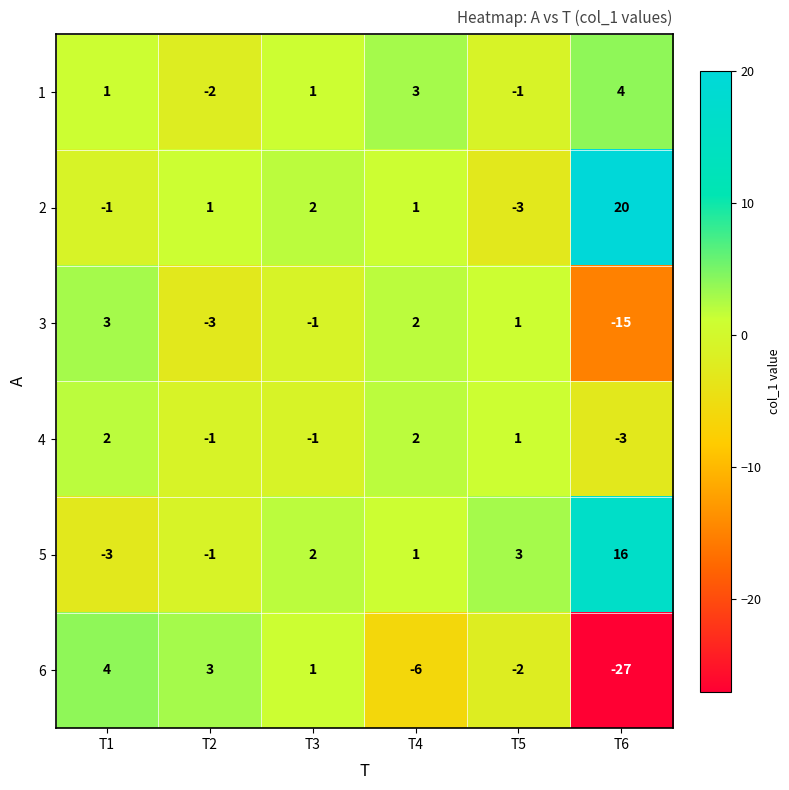

What is the average value of the 5 series?

3